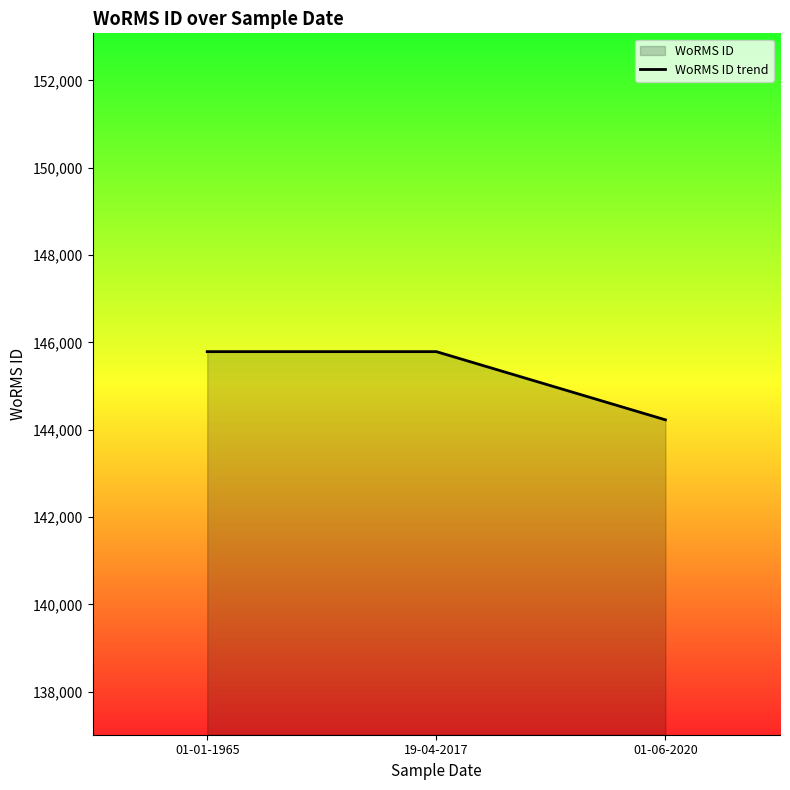

Rank the categories by value from highest to lowest.

01-01-1965, 19-04-2017, 01-06-2020